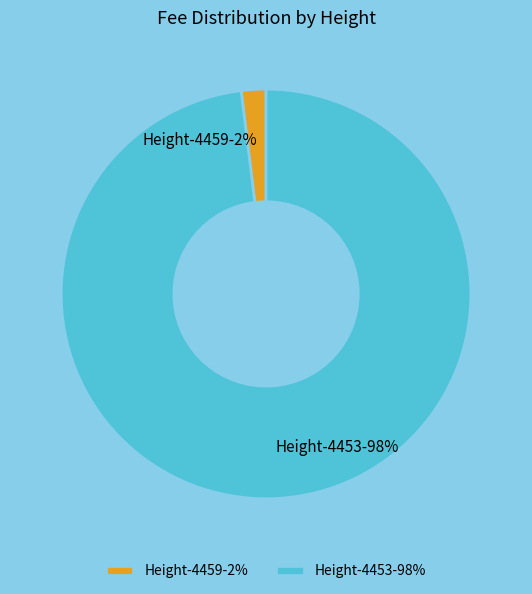

To the nearest percent, what is the average slice percentage?

50%